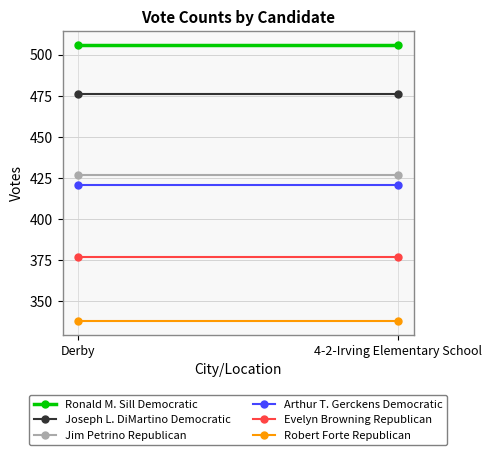

Is this an area chart (filled region under the line)?

No